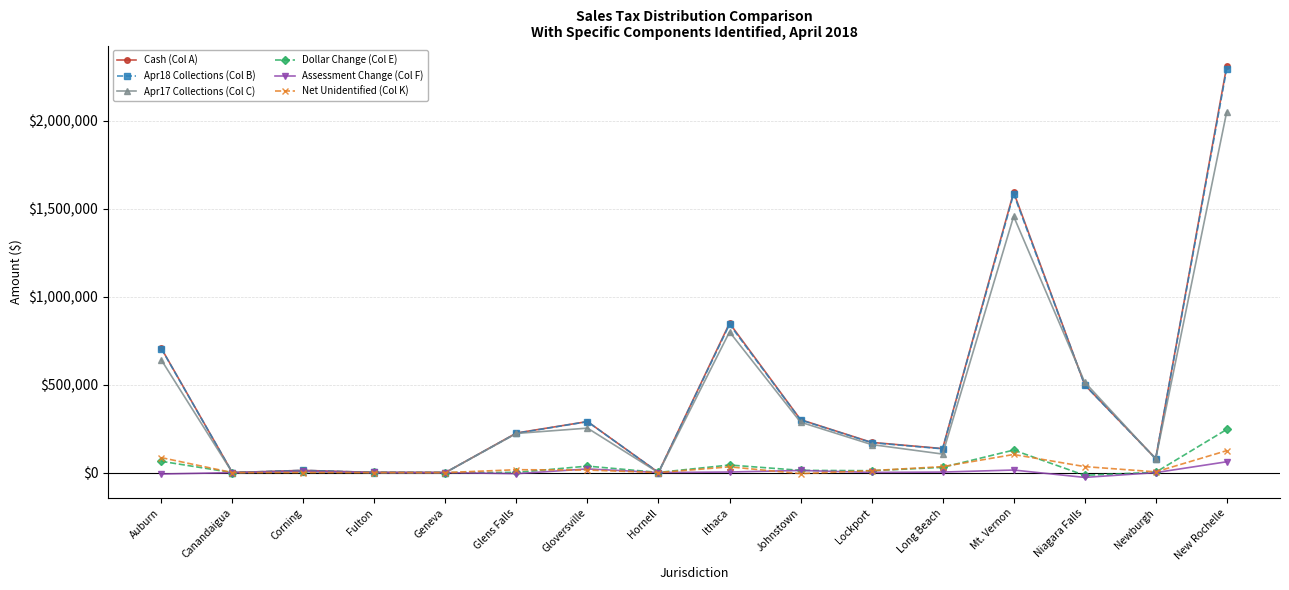

Read the Dollar Change (Col E) value at Newburgh.

1916.4